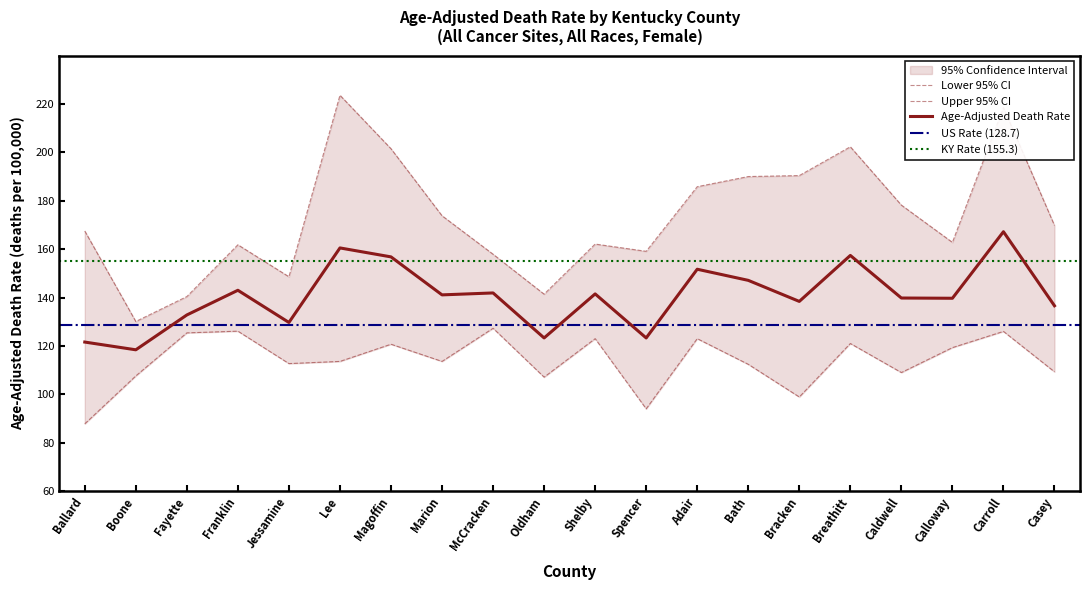

True or false: Age-Adjusted Death Rate and Lower 95% CI intersect in this chart.

False